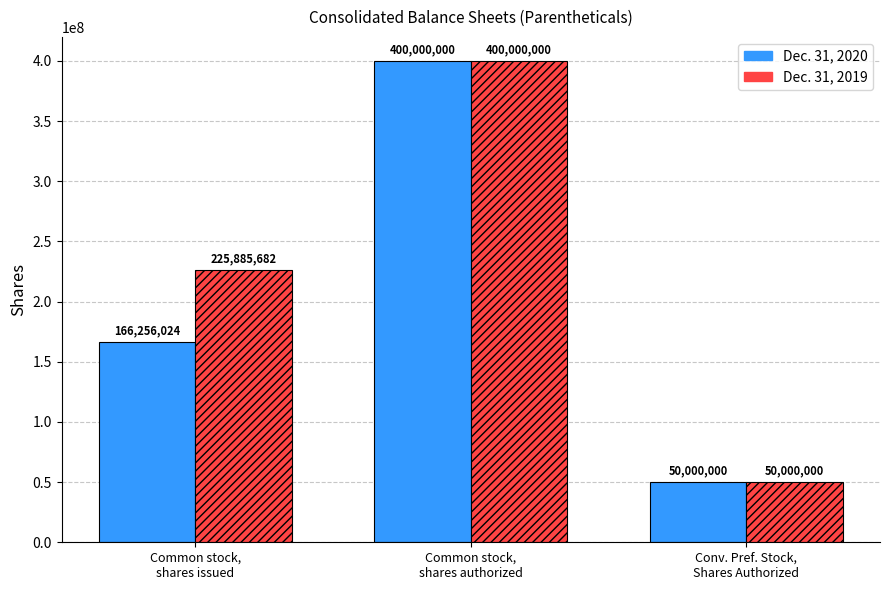

What is the total value across all series at Conv. Pref. Stock,
Shares Authorized?

100000000